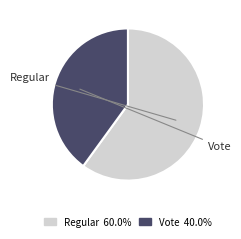

Is it true that Vote is 32% of the pie?

False